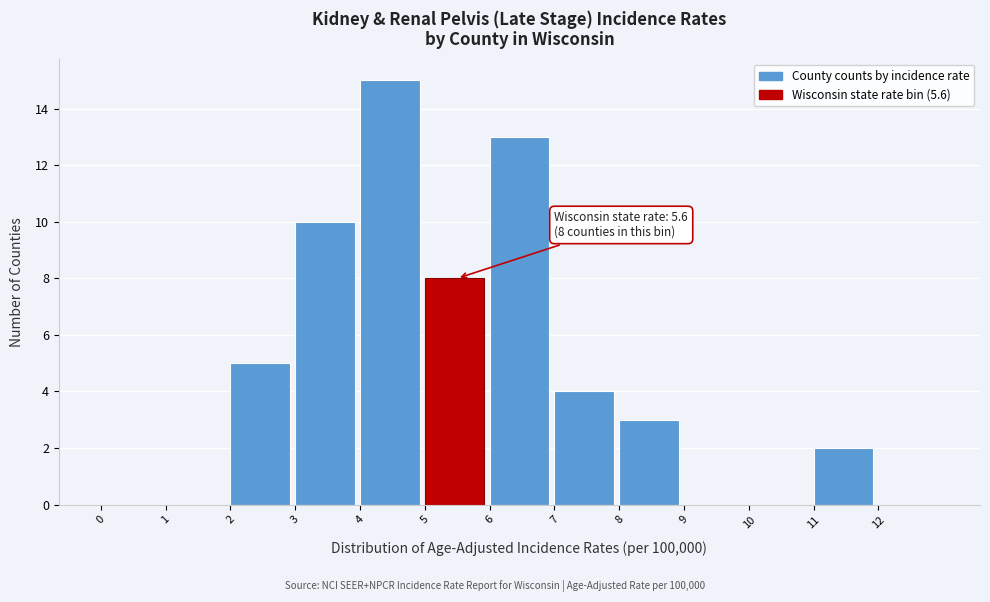

Which range on the x-axis has the tallest bar?

4 to 5